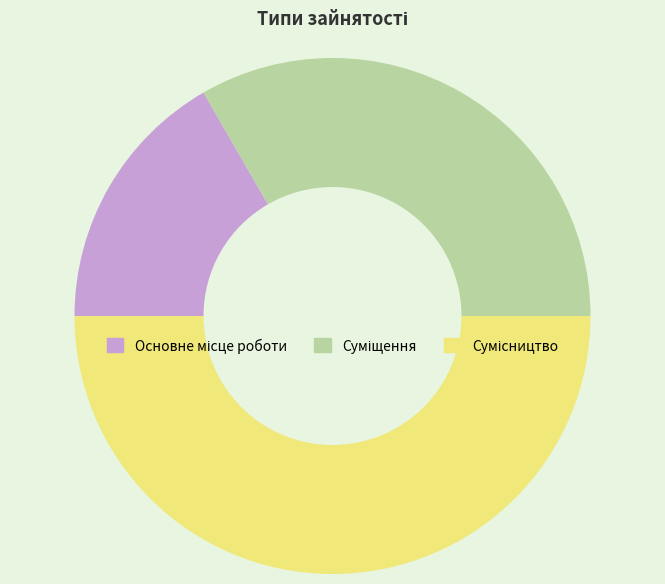

What is the change in value from Основне місце роботи to Суміщення?

+1